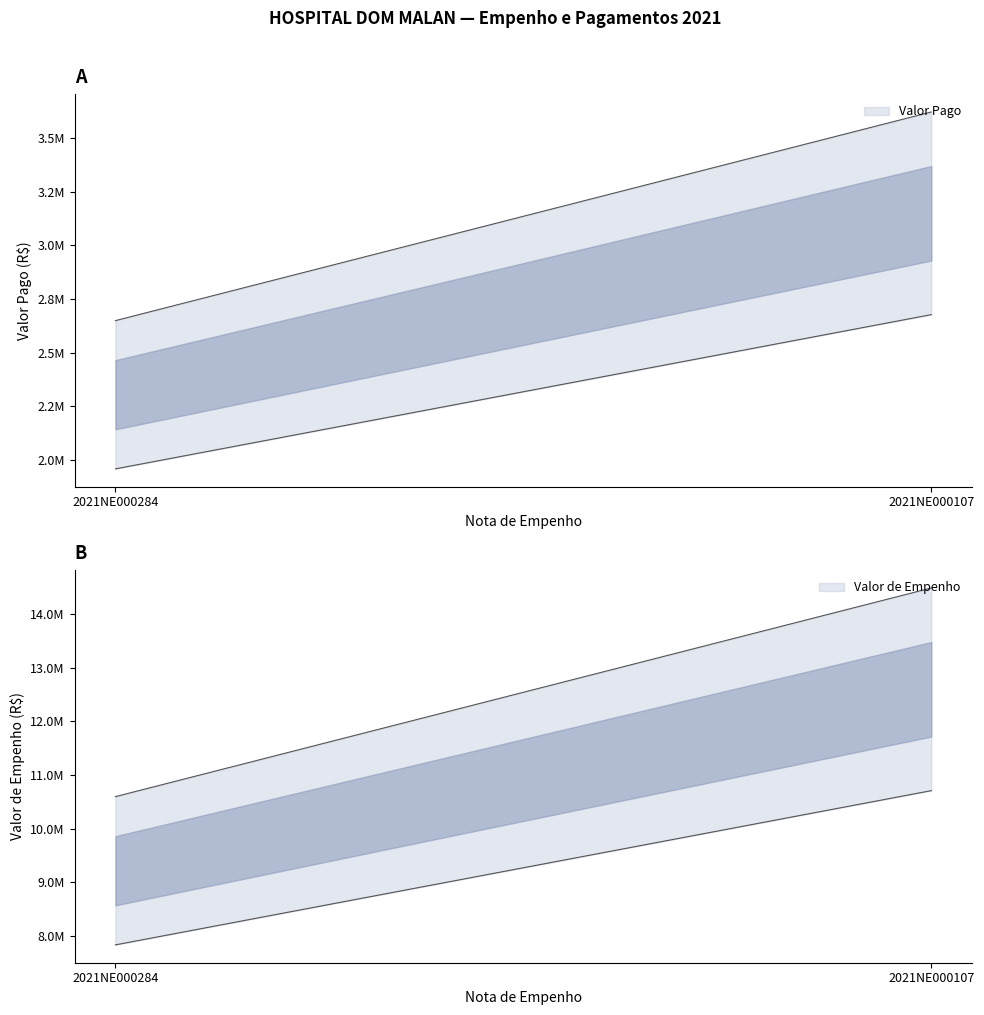

True or false: Valor de Empenho has a value of 12599889.5 at 1.

True